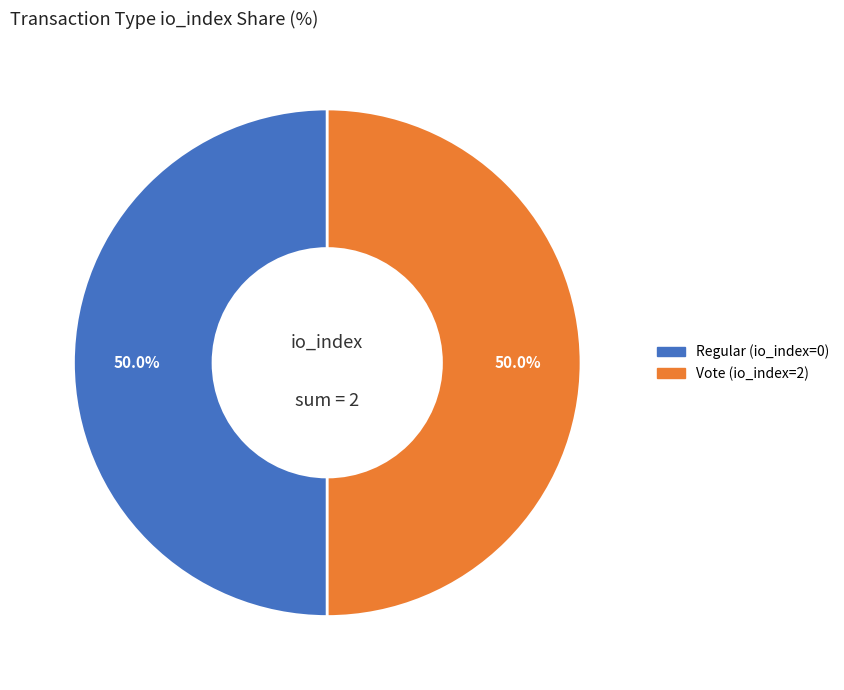

Do Vote (io_index=2) and Regular (io_index=0) together represent more than half of the pie?

Yes